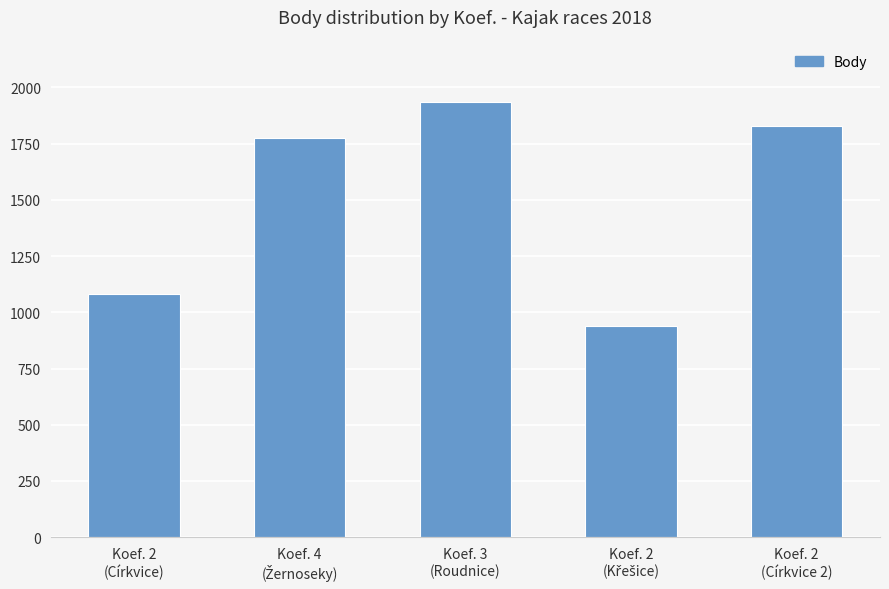

At which category does the chart reach its peak across all series?

Koef. 3
(Roudnice)